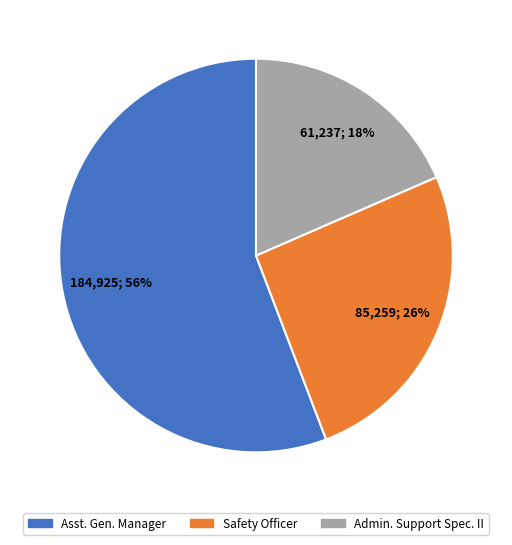

How many segments does this pie chart have?

3